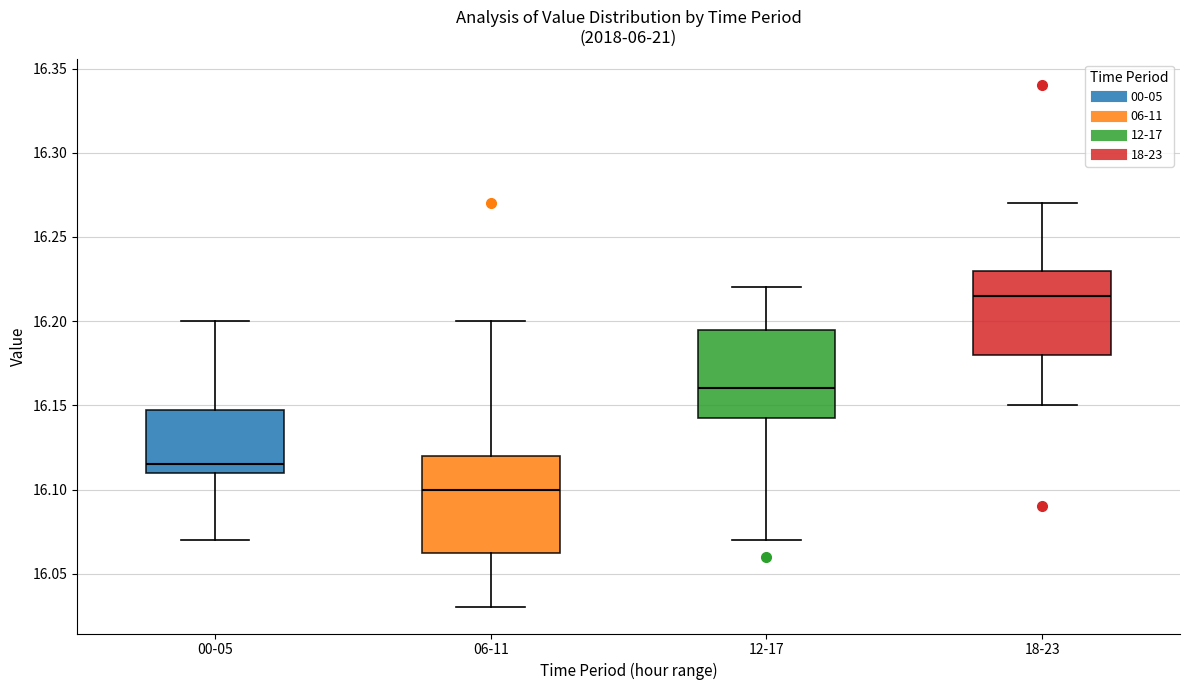

Which box has the highest median line?

18-23